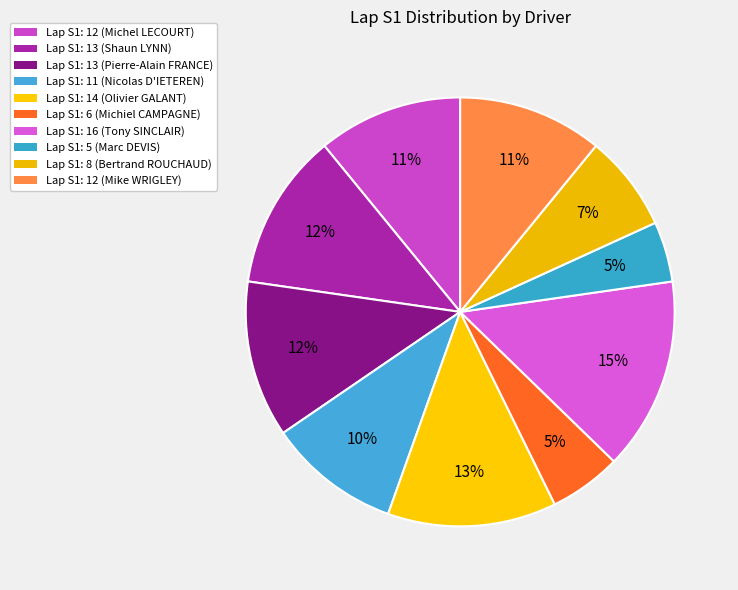

Count the number of slices in the pie.

10